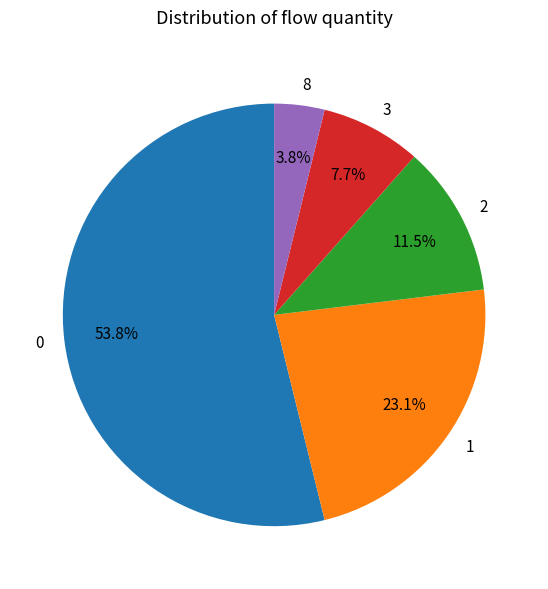

Is there any slice that represents more than half of the pie?

Yes